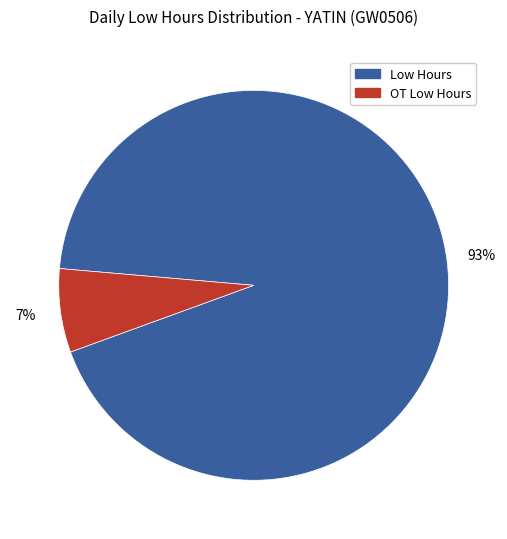

Is there a majority slice in this chart?

Yes